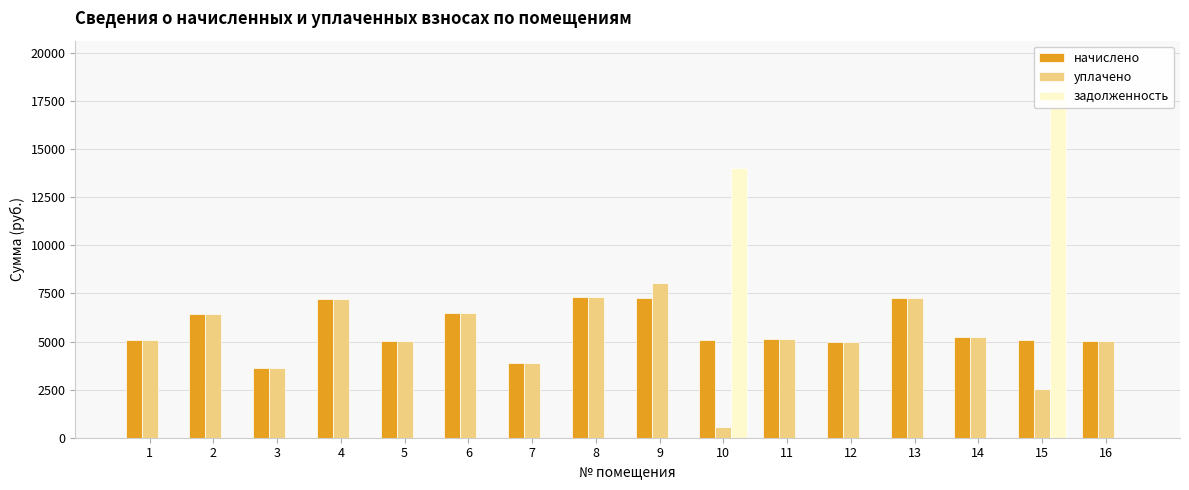

At which label does начислено reach its peak?

8